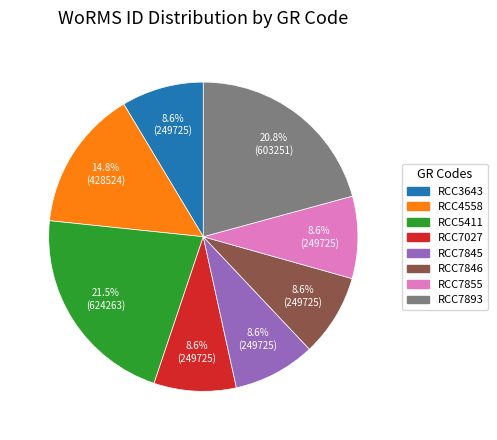

Is there any slice that represents more than half of the pie?

No